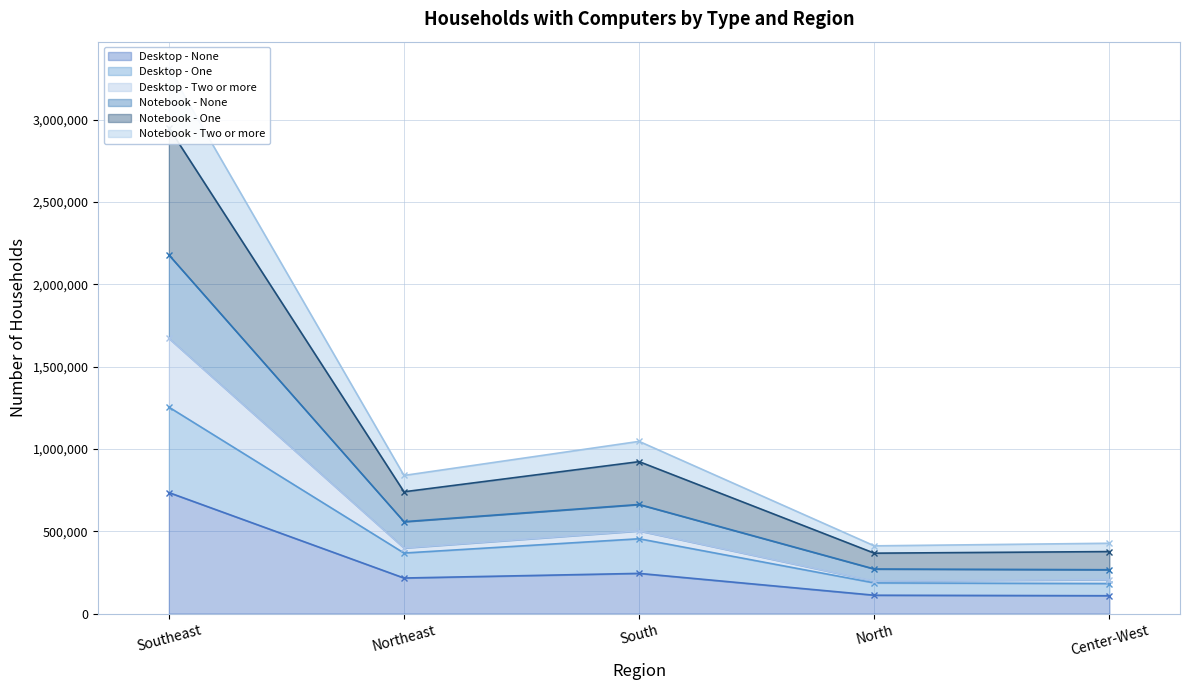

True or false: Notebook - One and Desktop - None cross at least once.

False